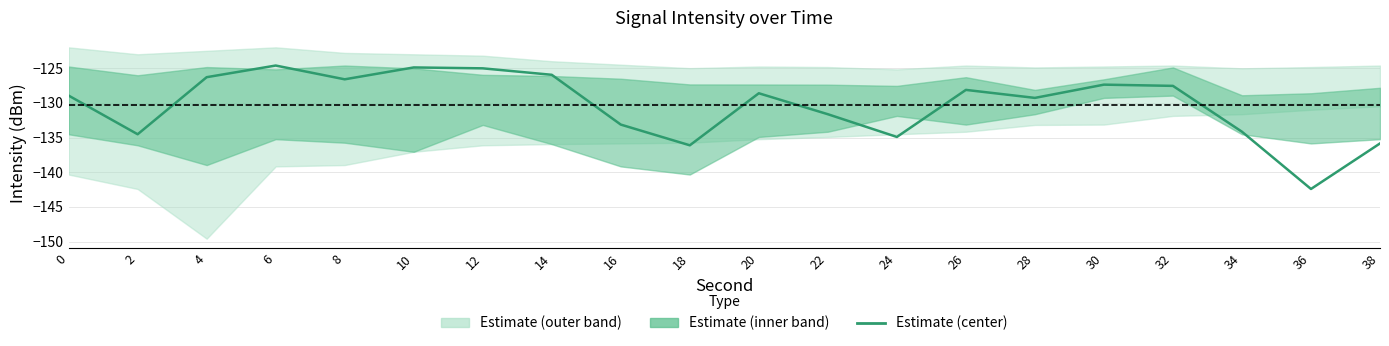

How many lines are shown in the chart?

1